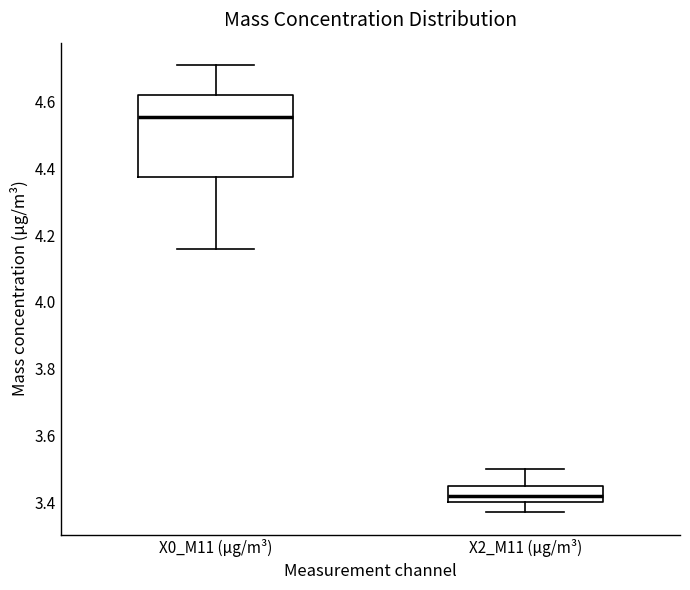

Where does the upper whisker of the box for X0_M11 (μg/m³) end on the y-axis? The values are not printed on the chart, so give them approximately, as read against the axis.

4.72